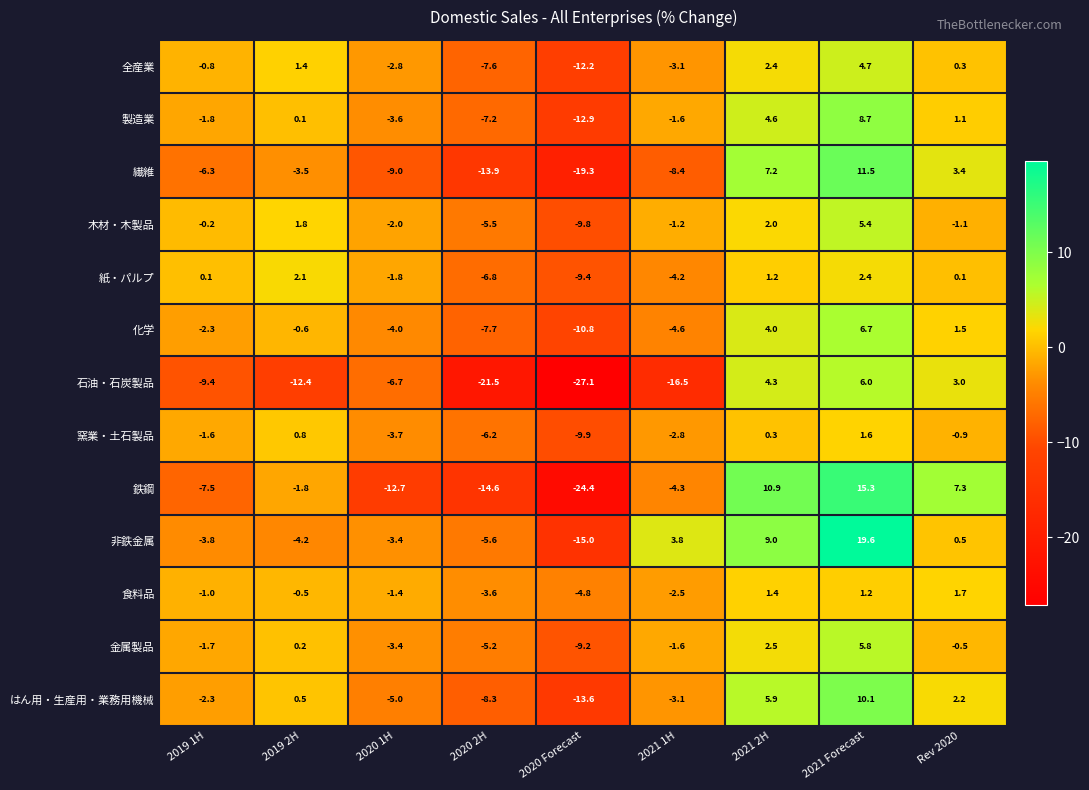

Is the value of 石油・石炭製品 at 2020 1H greater than the value of 非鉄金属 at 2021 2H?

No